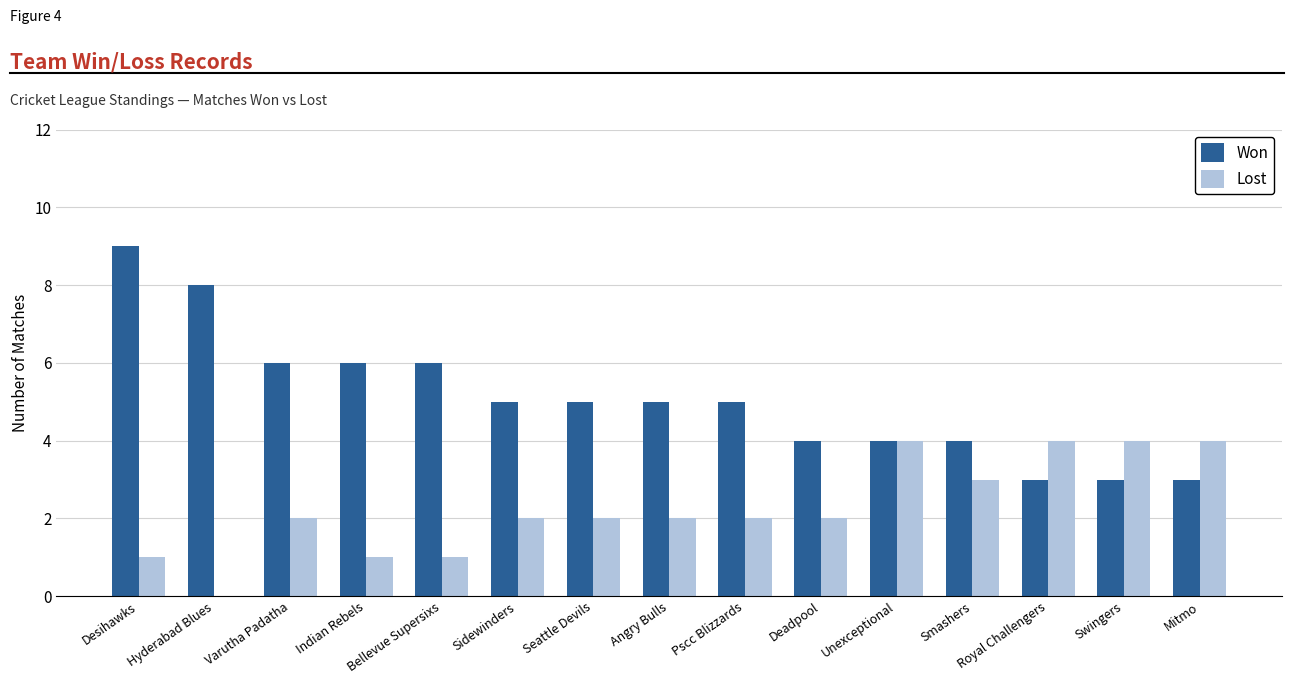

What is the sum of all Won values?

76